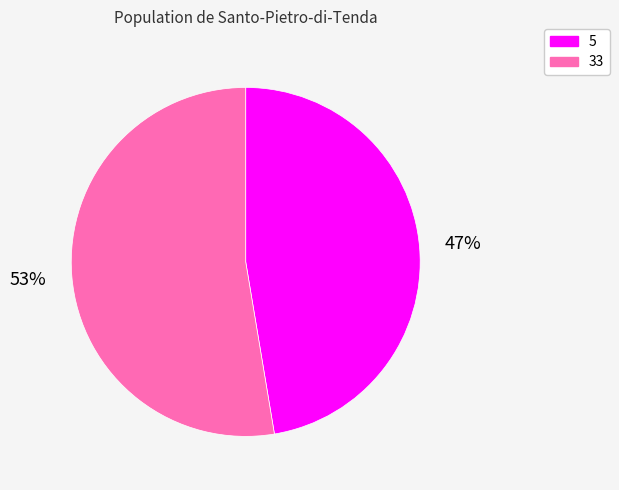

How many segments does this pie chart have?

2